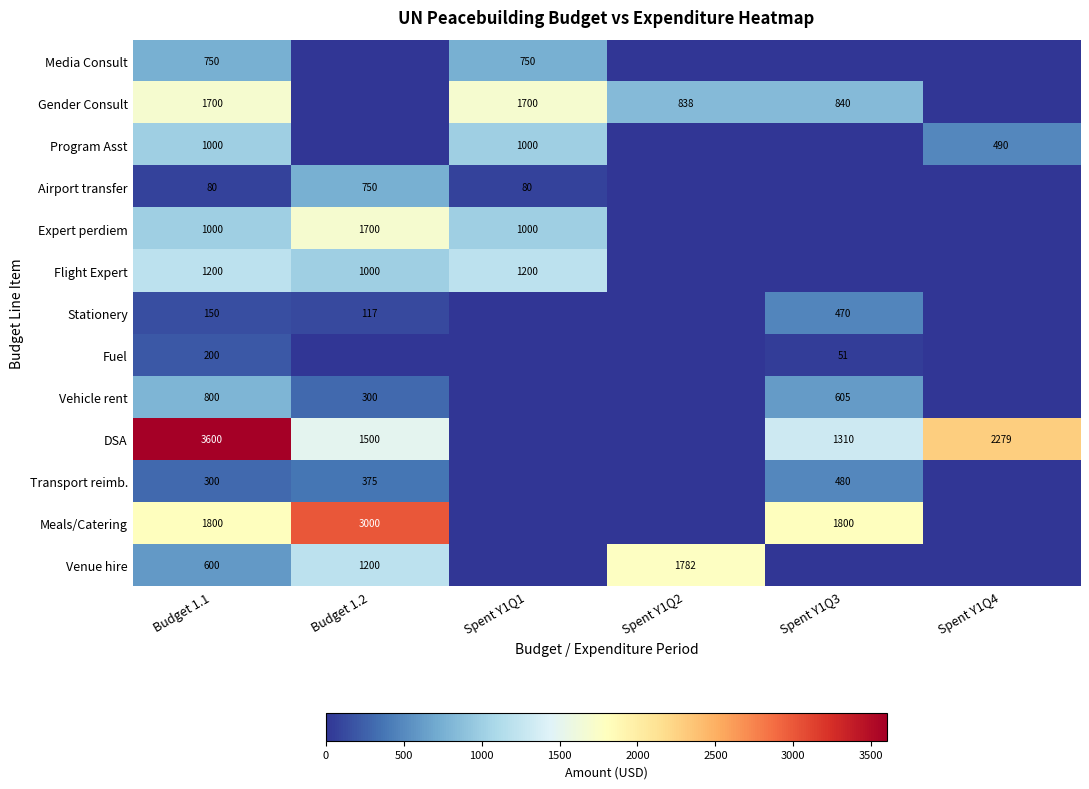

Is it true that Airport transfer equals 112 at Budget 1.1?

False